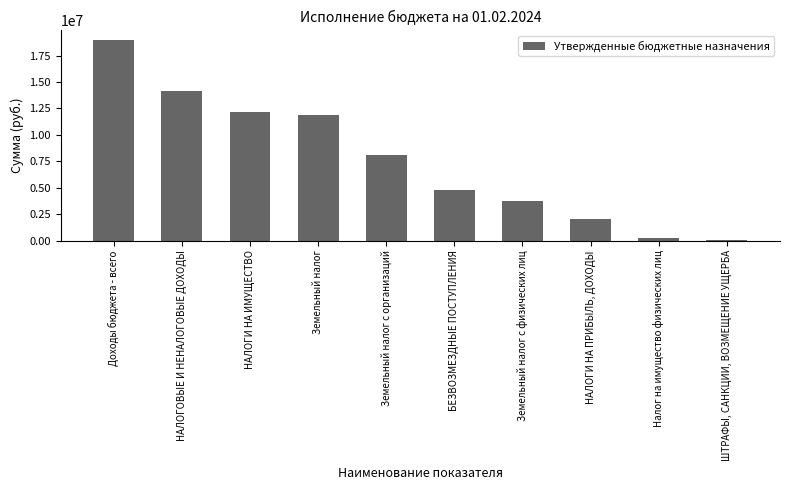

What is the average value?

7602730